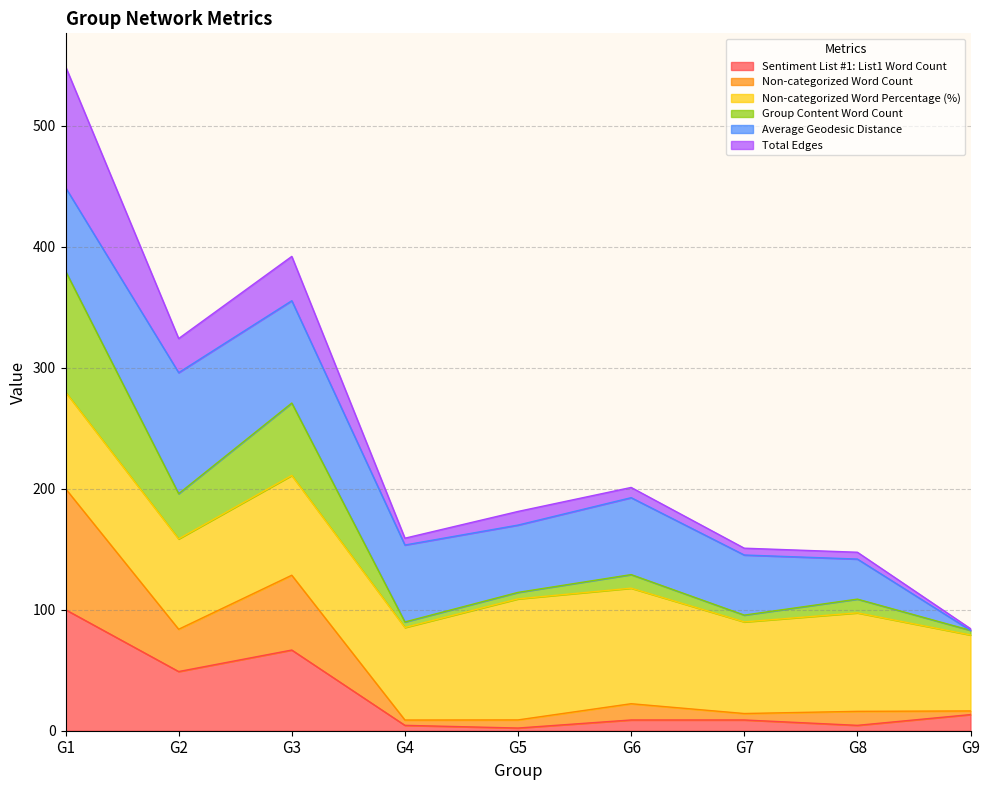

Which category has the highest value in the Sentiment List #1: List1 Word Count series?

G1